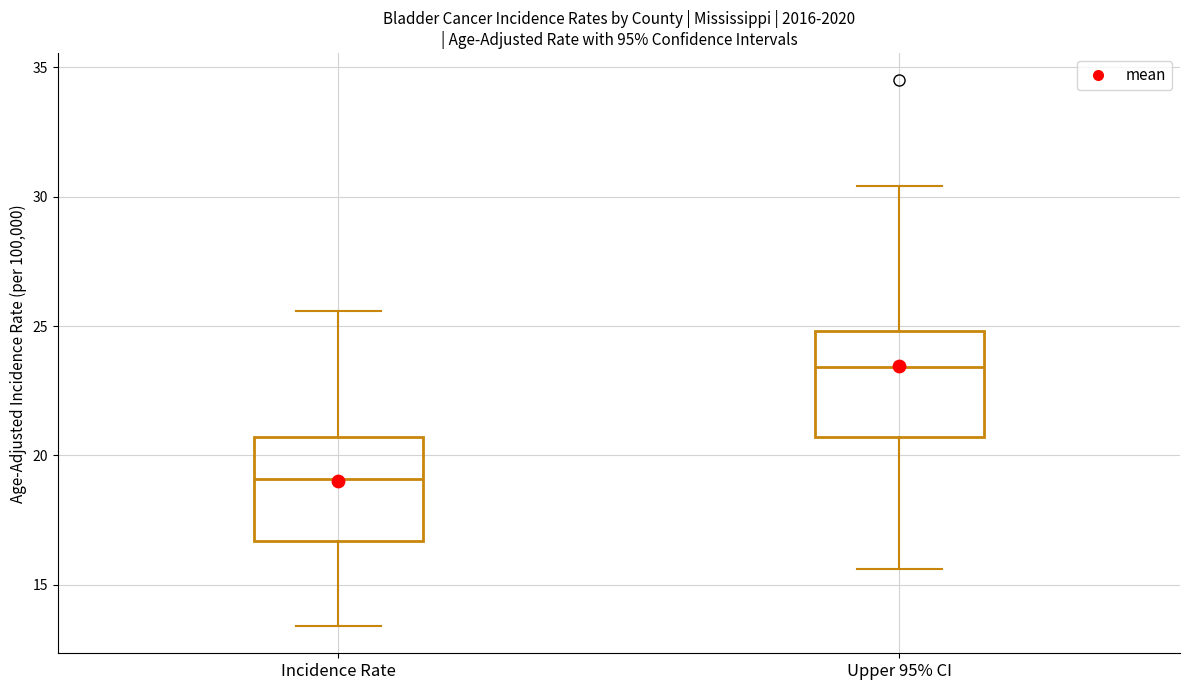

Reading left to right, transcribe this box plot: for each box, give where its median line is, the range the box spans, and where its two whiskers end, as read against the y-axis. The values are not printed on the chart, so give them approximately, as read against the axis.

Incidence Rate: median 19.0, box 16.5 to 20.5, whiskers 13.5 to 25.5
Upper 95% CI: median 23.5, box 20.5 to 25.0, whiskers 15.5 to 30.5